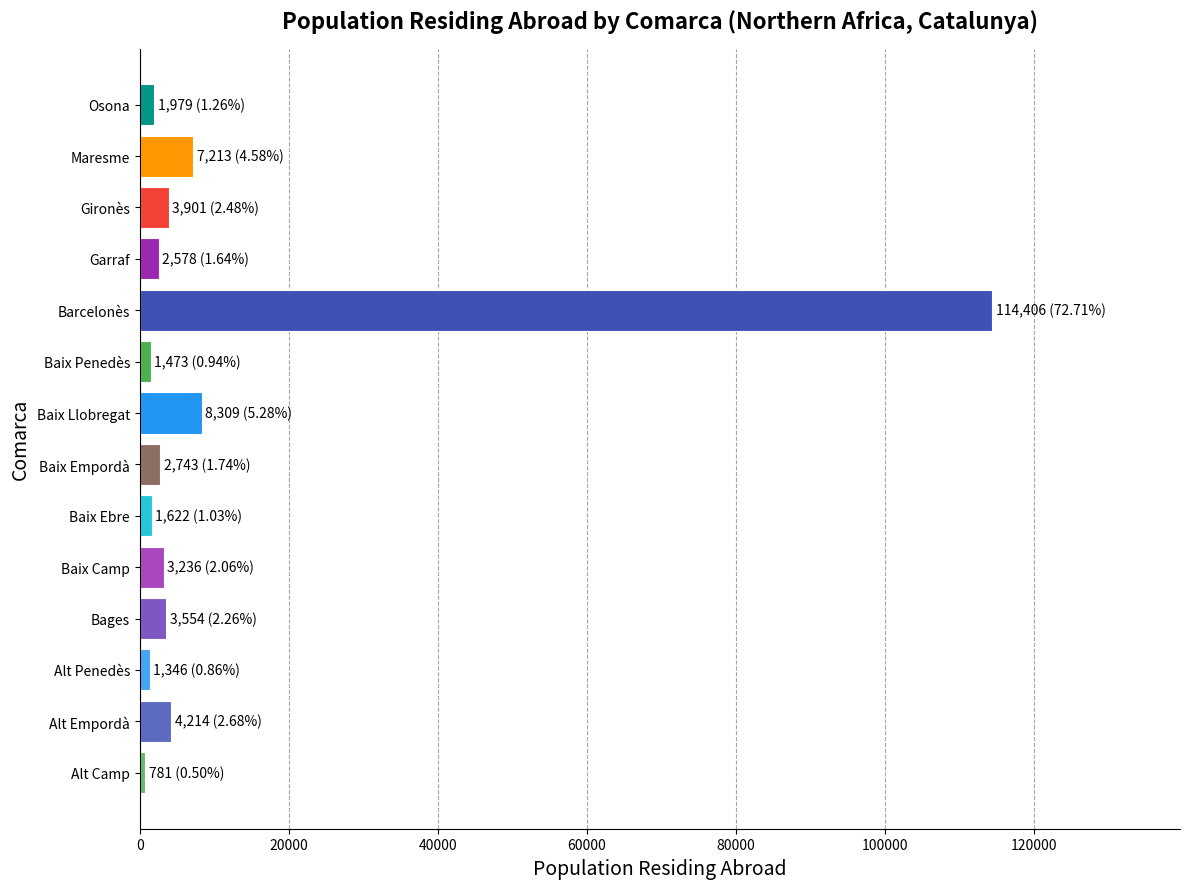

Is it true that the value at Baix Llobregat is 8309?

True